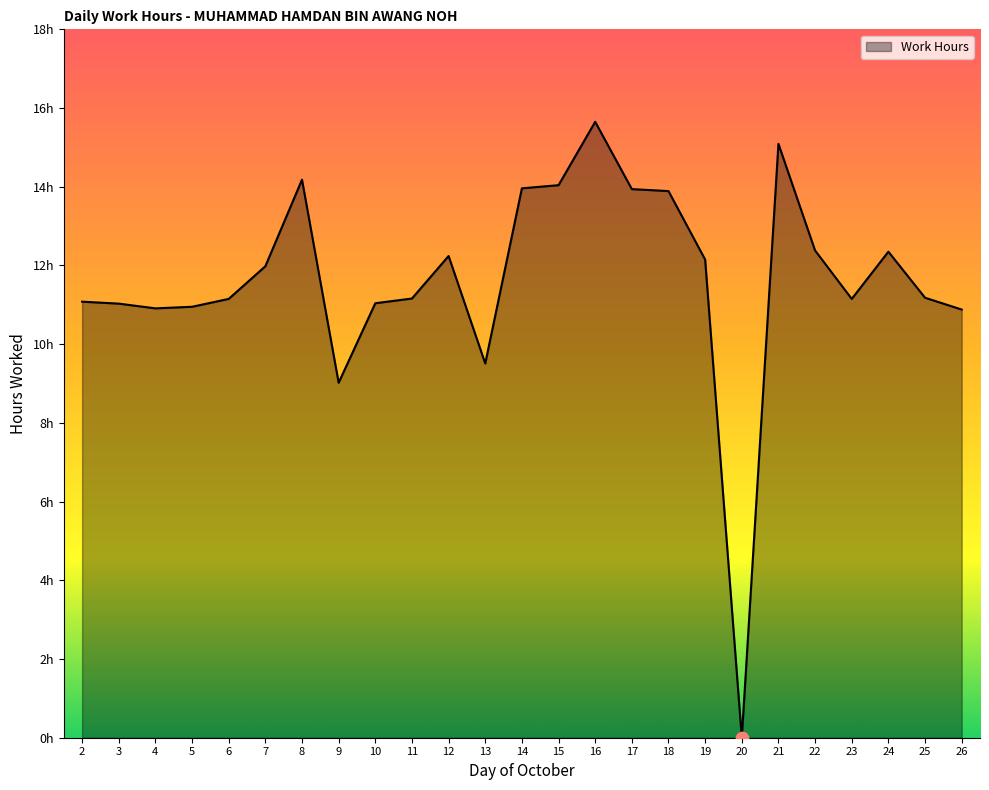

Between 24 and 25, which is larger?

24